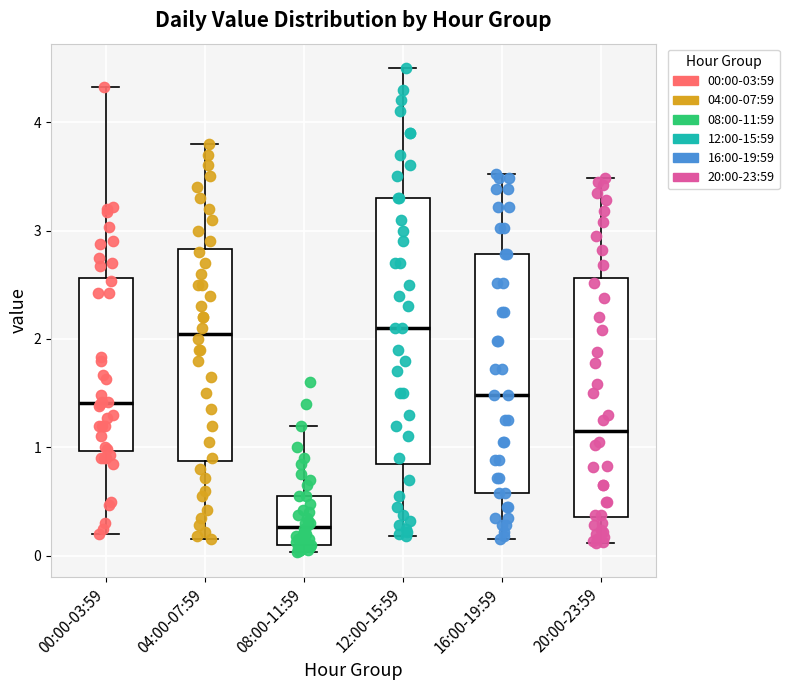

Where does the upper whisker of the box for 12:00-15:59 end on the y-axis? The values are not printed on the chart, so give them approximately, as read against the axis.

4.5